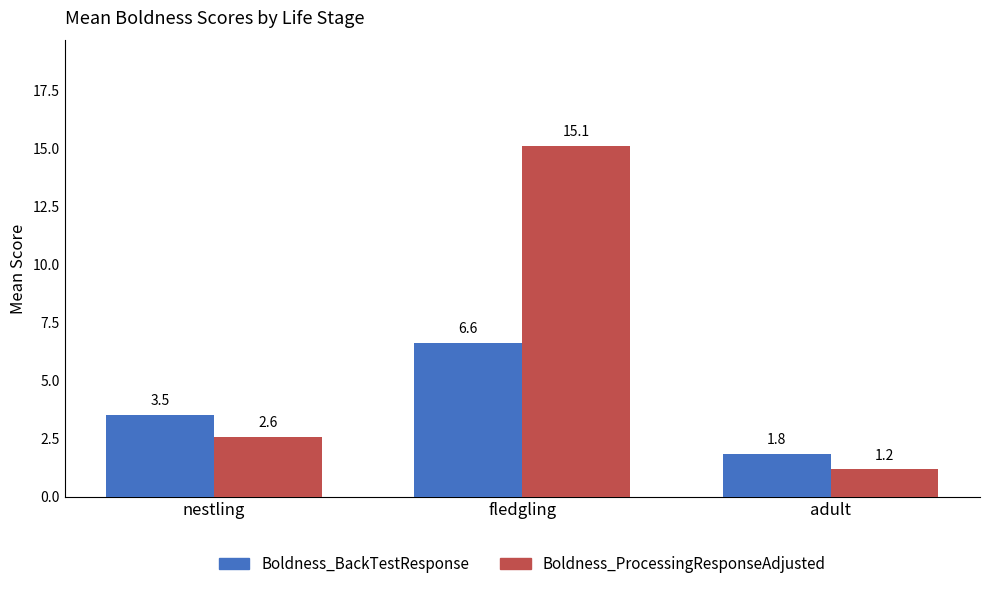

What is the difference between the Boldness_BackTestResponse values at adult and fledgling?

4.8